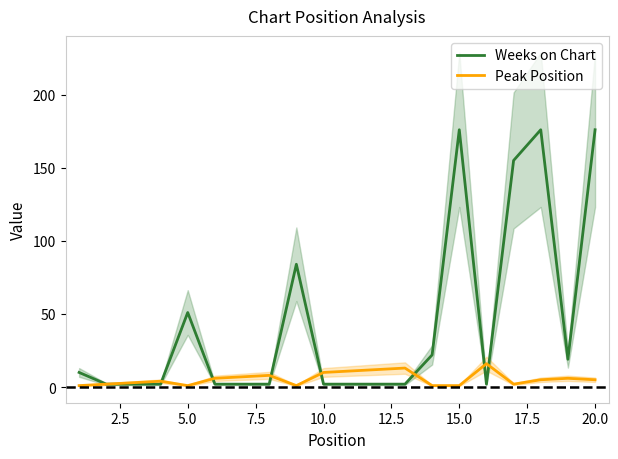

What are all the series names shown in the legend?

Weeks on Chart, Peak Position